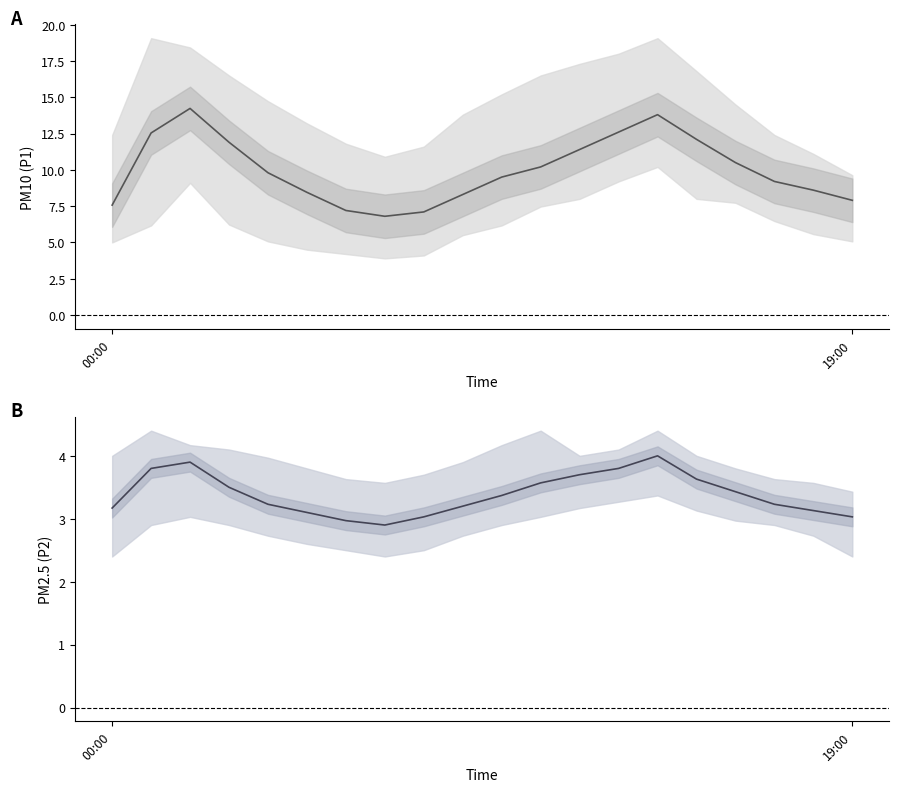

What is the label of the 2nd point from the right?

18